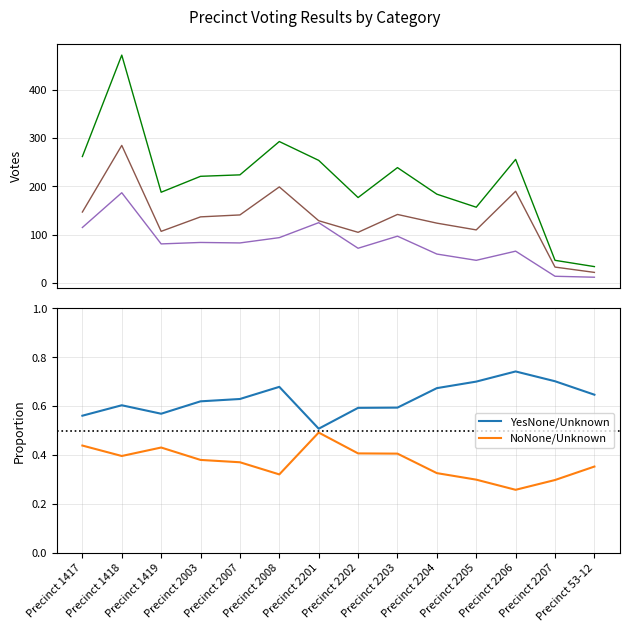

Rank the categories by Total Votes Cast value from lowest to highest.

Precinct 53-12, Precinct 2207, Precinct 2205, Precinct 2202, Precinct 2204, Precinct 1419, Precinct 2003, Precinct 2007, Precinct 2203, Precinct 2201, Precinct 2206, Precinct 1417, Precinct 2008, Precinct 1418